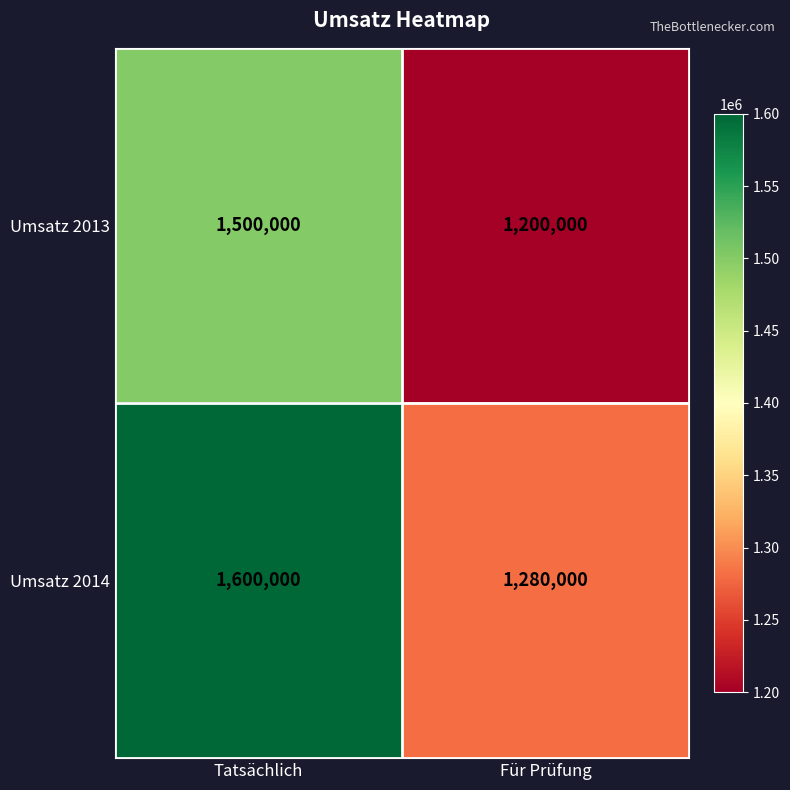

What is the average value of the Umsatz 2013 series?

1350000